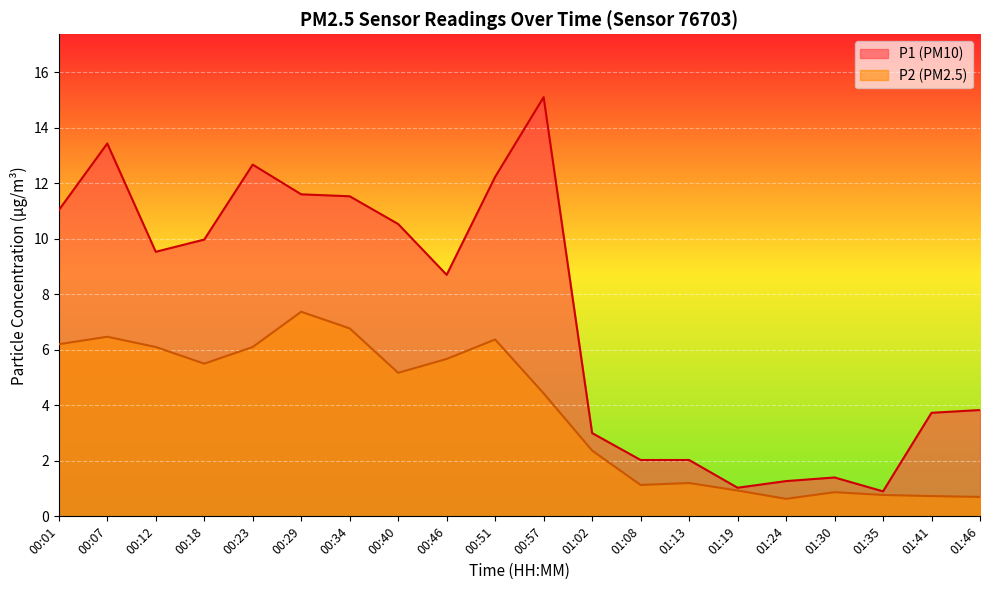

What is the difference between the second highest and second lowest values in the P1 series?

12.4